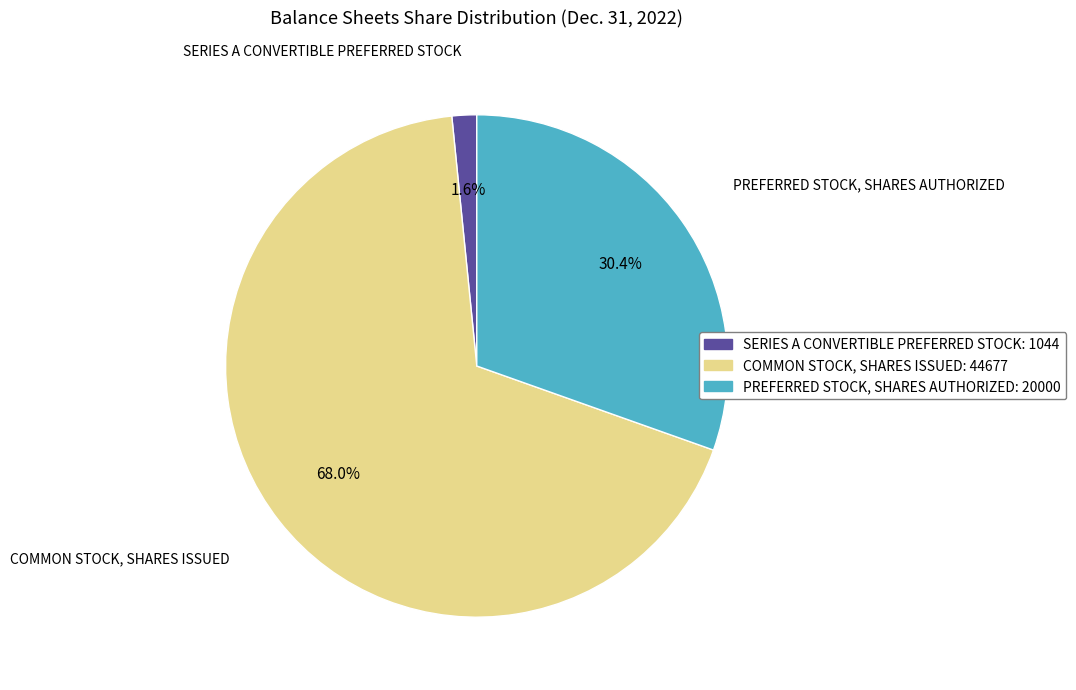

How many segments does this pie chart have?

3